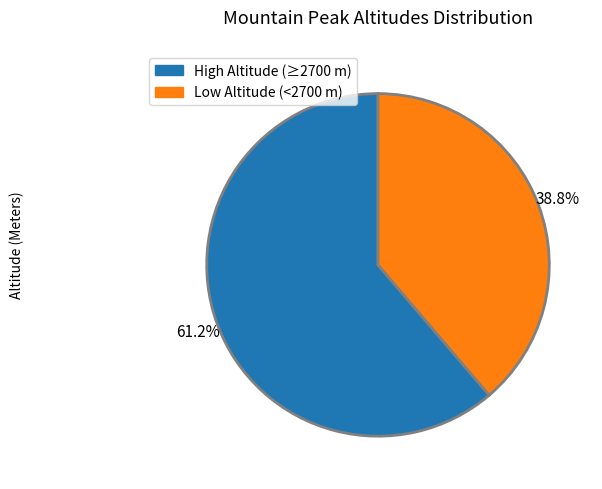

To the nearest percent, what is the difference between the largest and smallest slice percentages?

22%